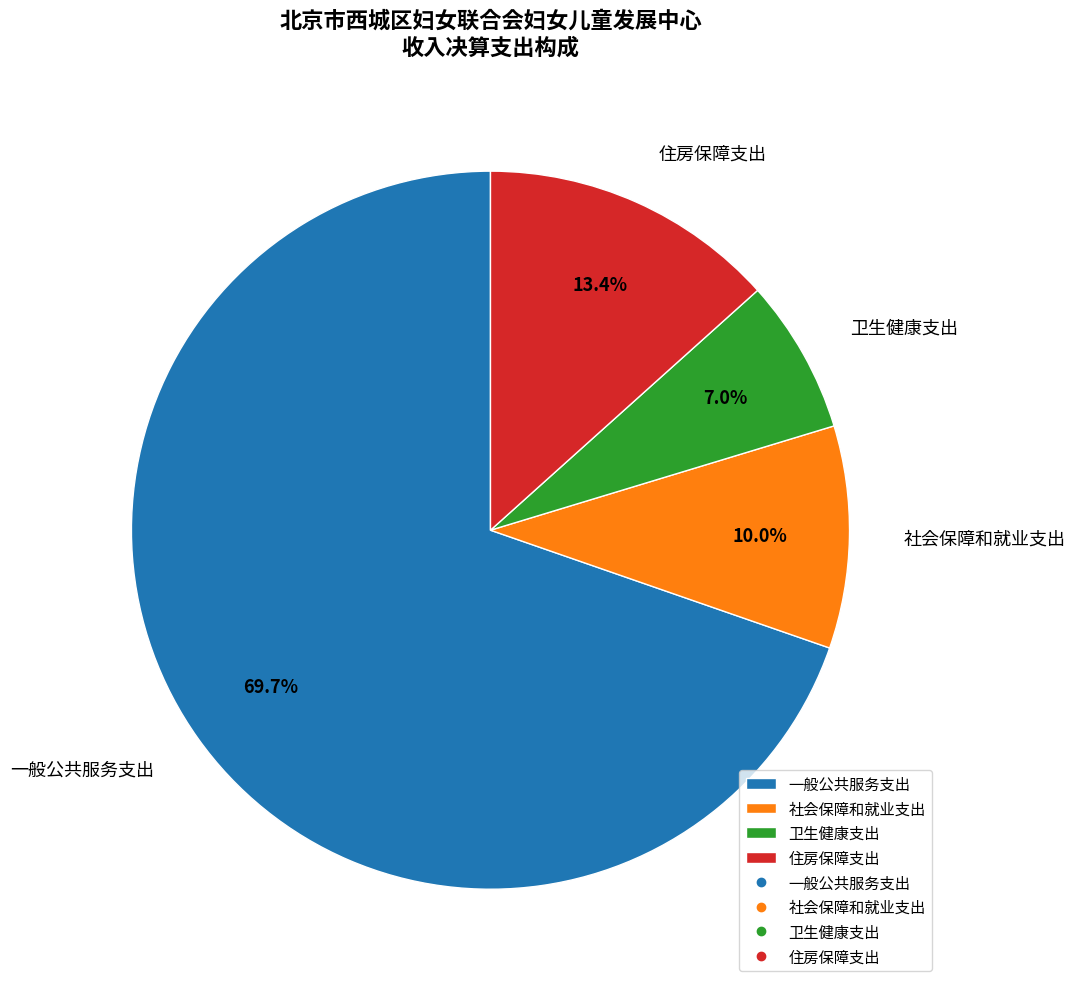

How many slices are in this pie chart?

4